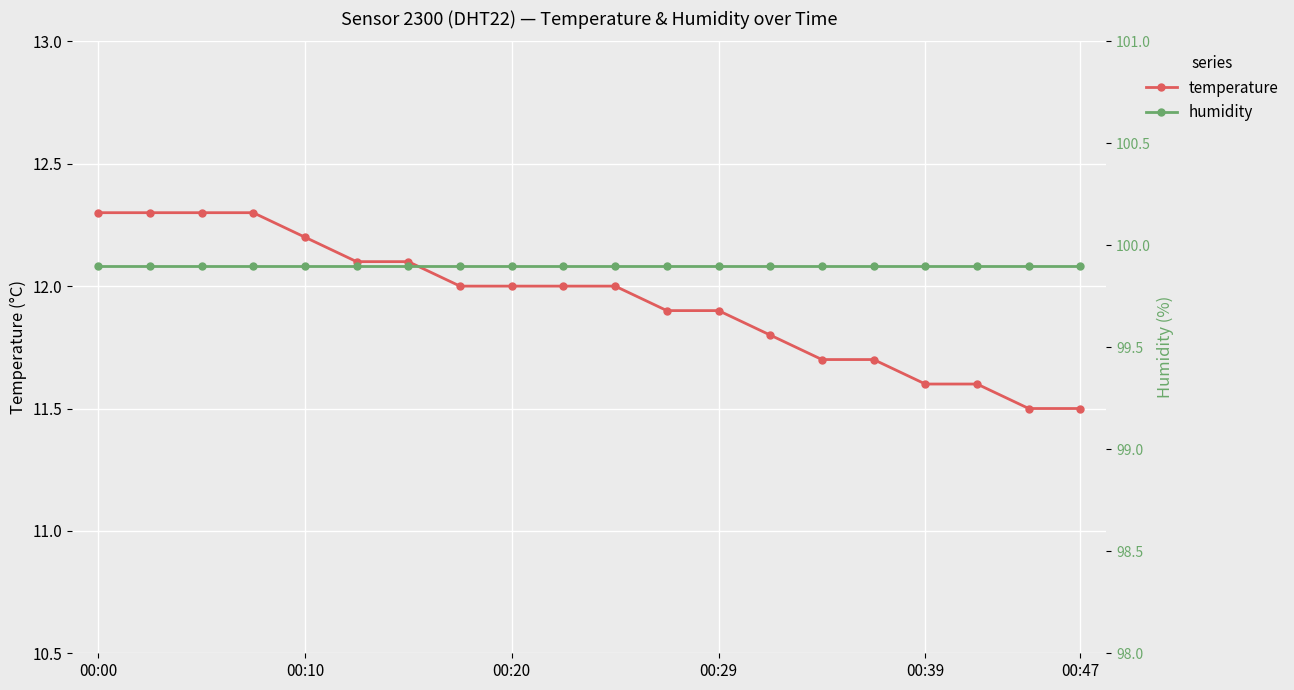

True or false: temperature and humidity intersect in this chart.

False